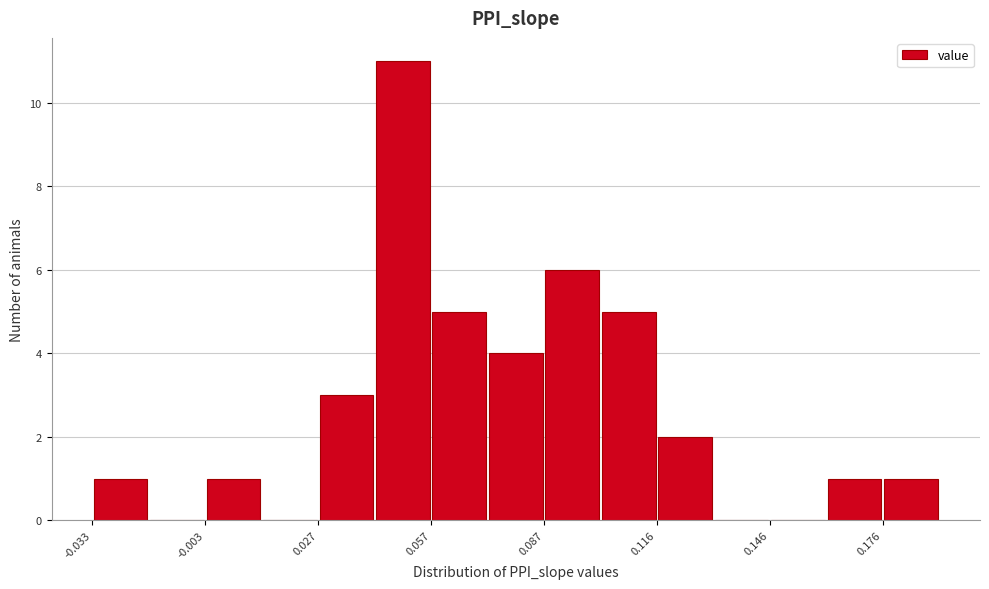

Around what value on the x-axis is the tallest bar? Give the approximate position of its centre, as read against the axis.

0.050